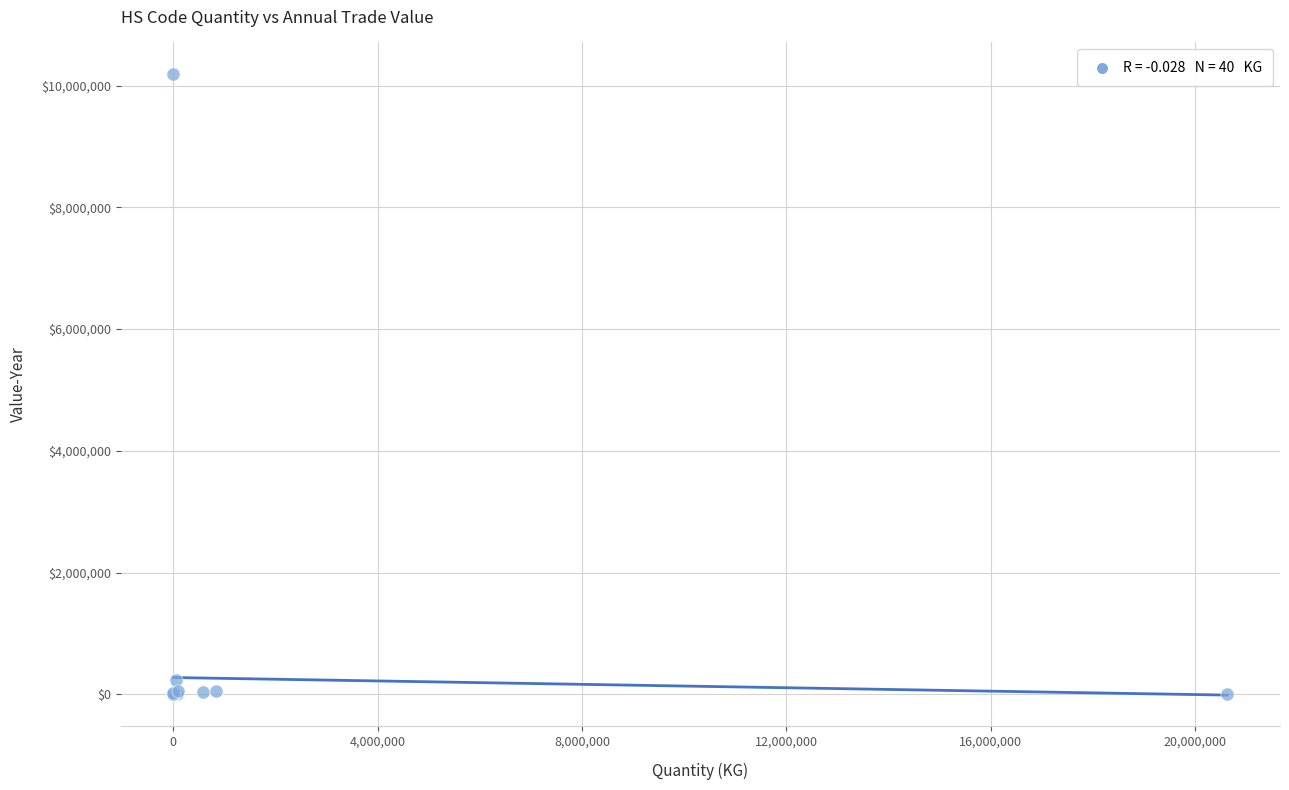

What Y value in the scatter plot is closest to 5098935?

233364